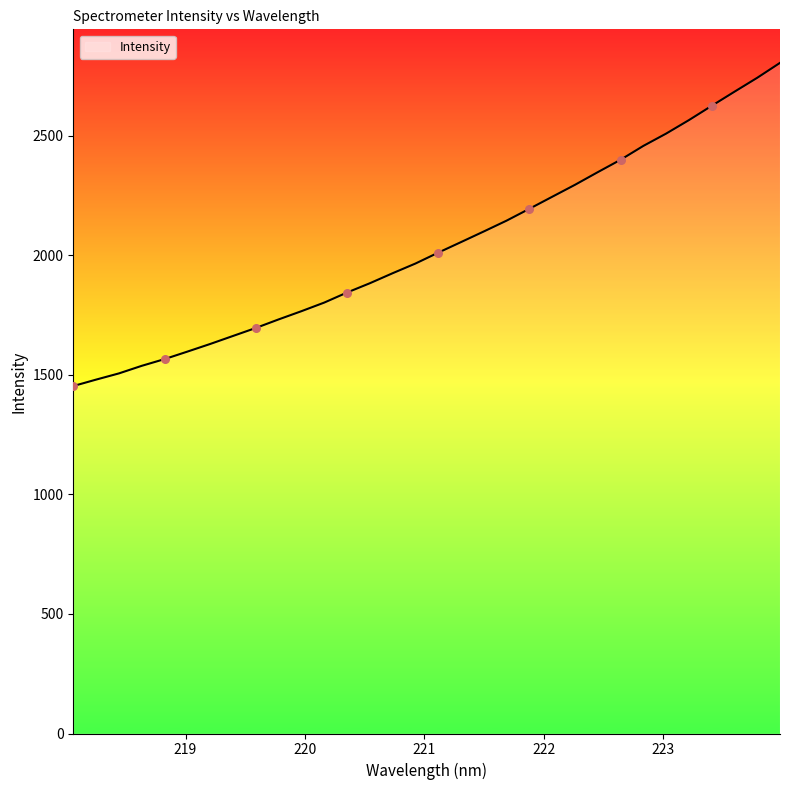

What is the greatest value displayed?

2804.6